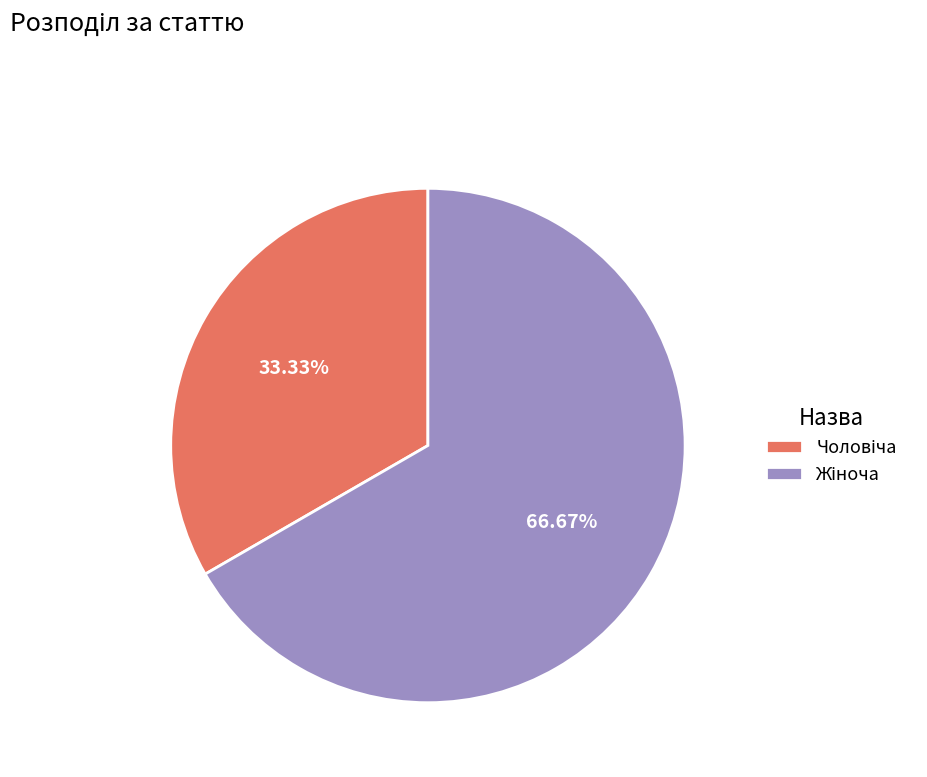

What is the ratio of the value at Чоловіча to the value at Жіноча?

0.5